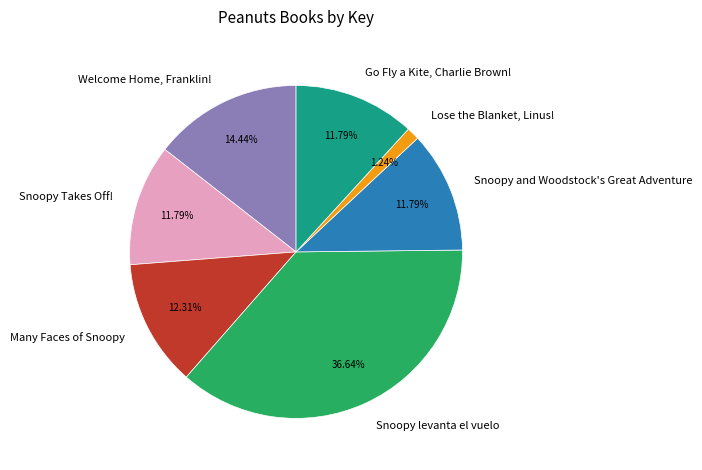

What percentage do Many Faces of Snoopy and Snoopy levanta el vuelo together represent?

49.0%